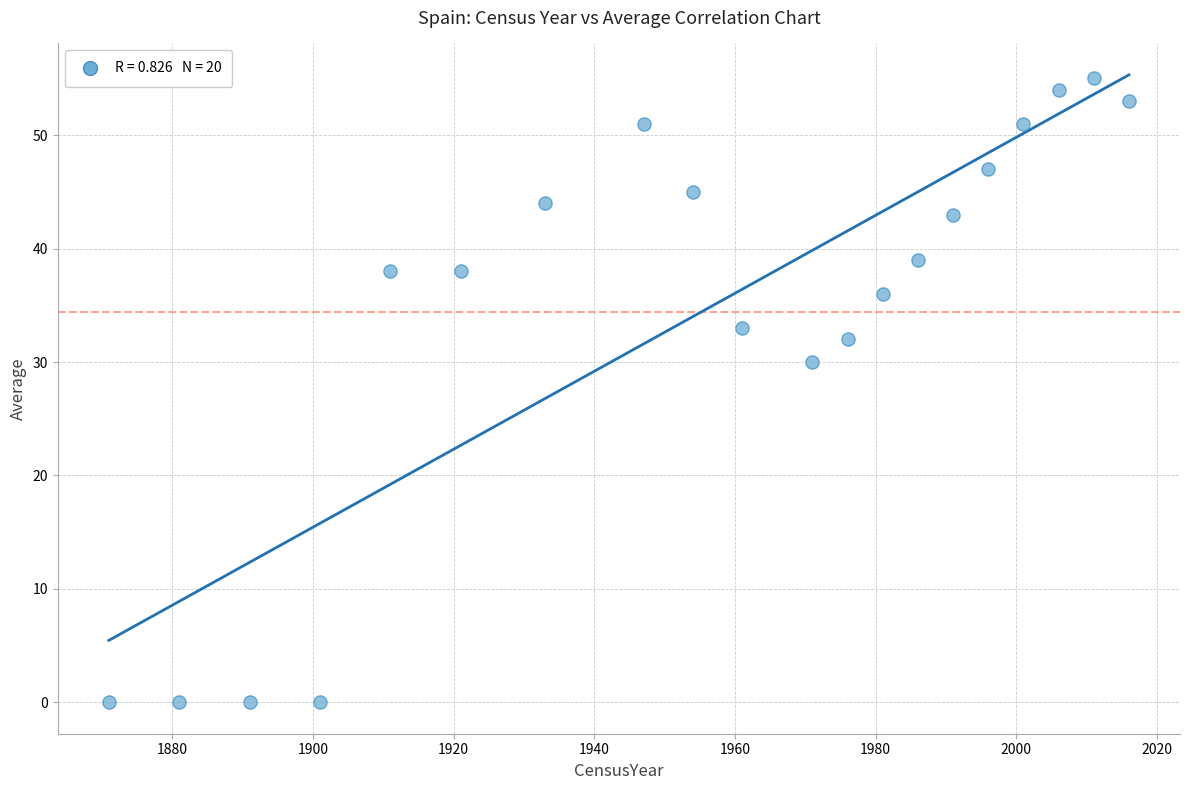

What Y value in the scatter plot is closest to 27?

30